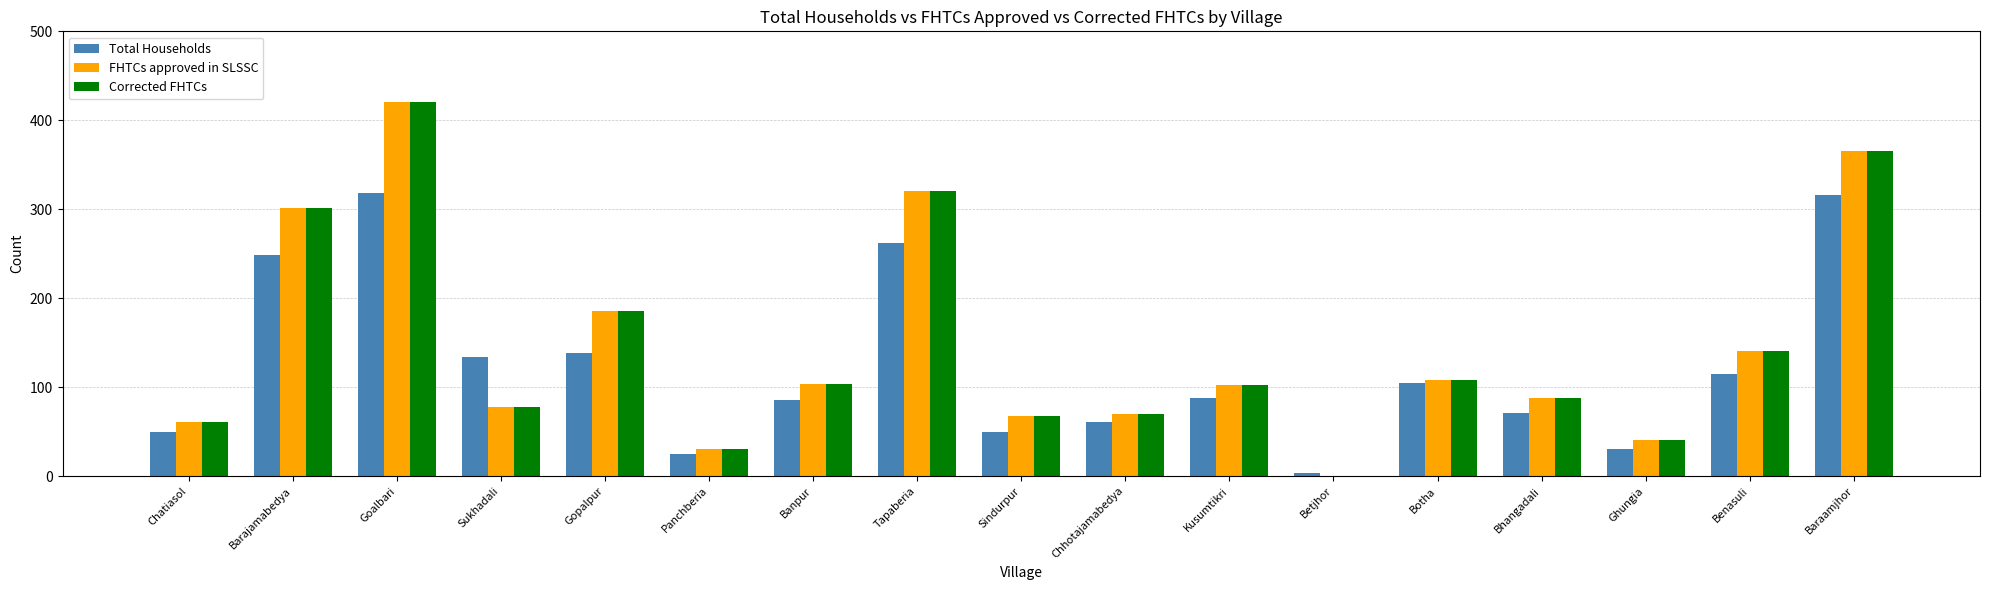

What is the sum of all Corrected FHTCs values?

2480